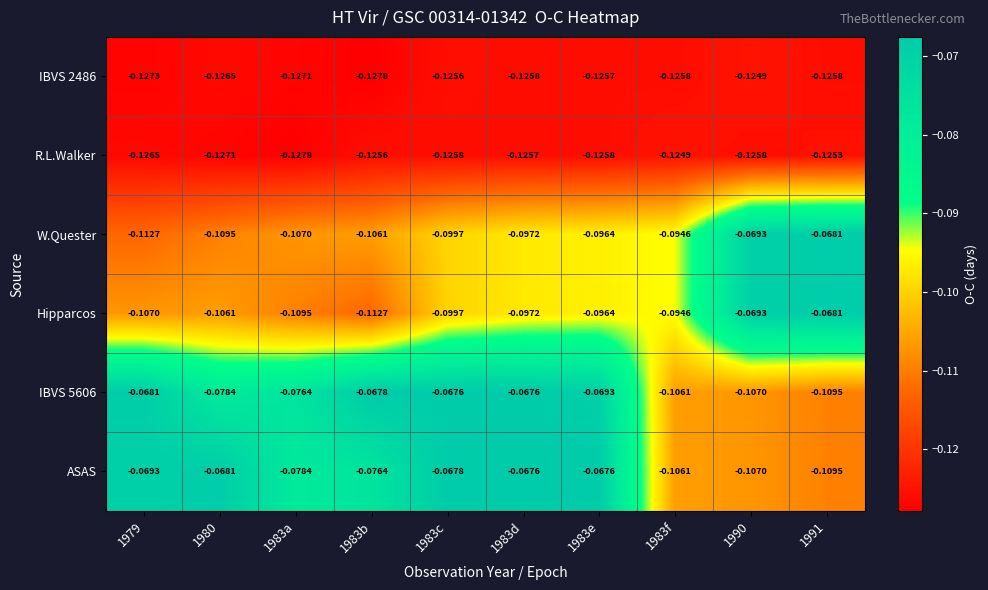

How many series are shown in this chart?

6